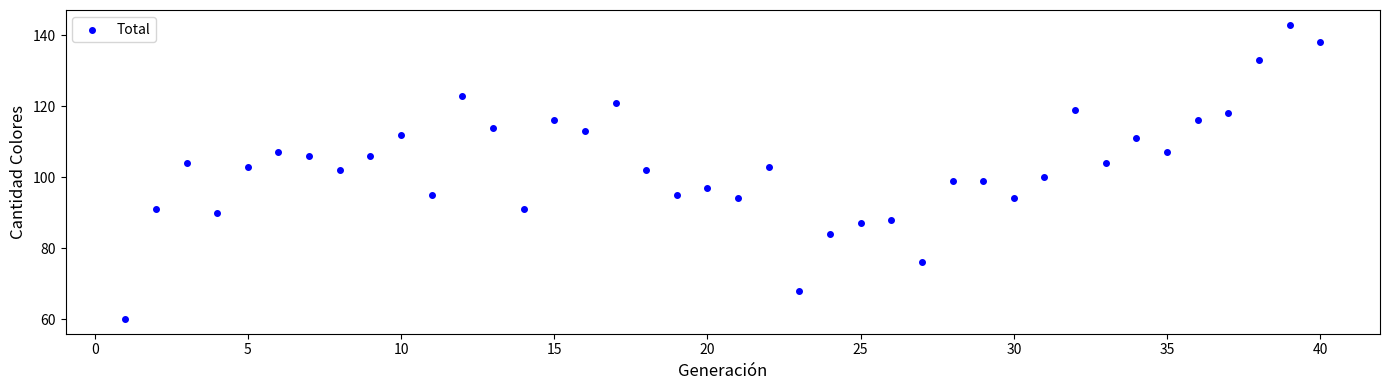

What is the range of X values (max minus min)?

39